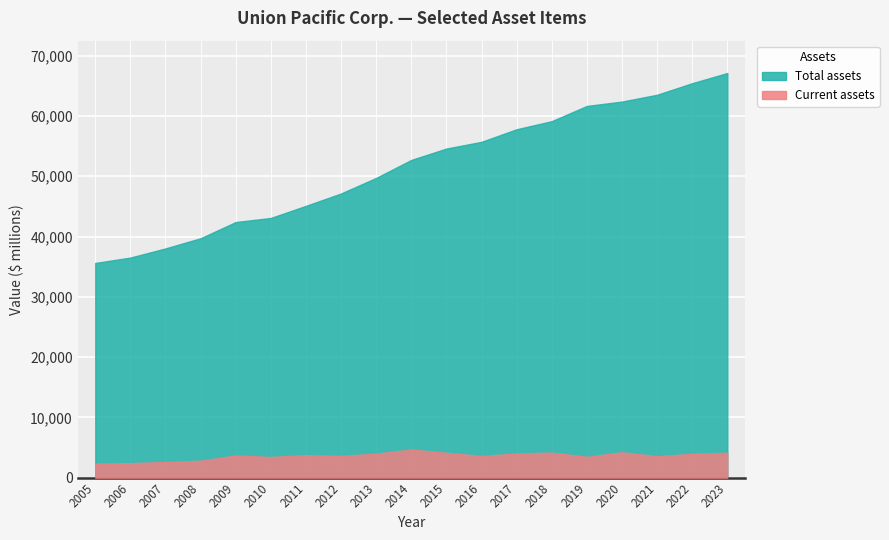

At which label is Total assets closest to 51376?

2014